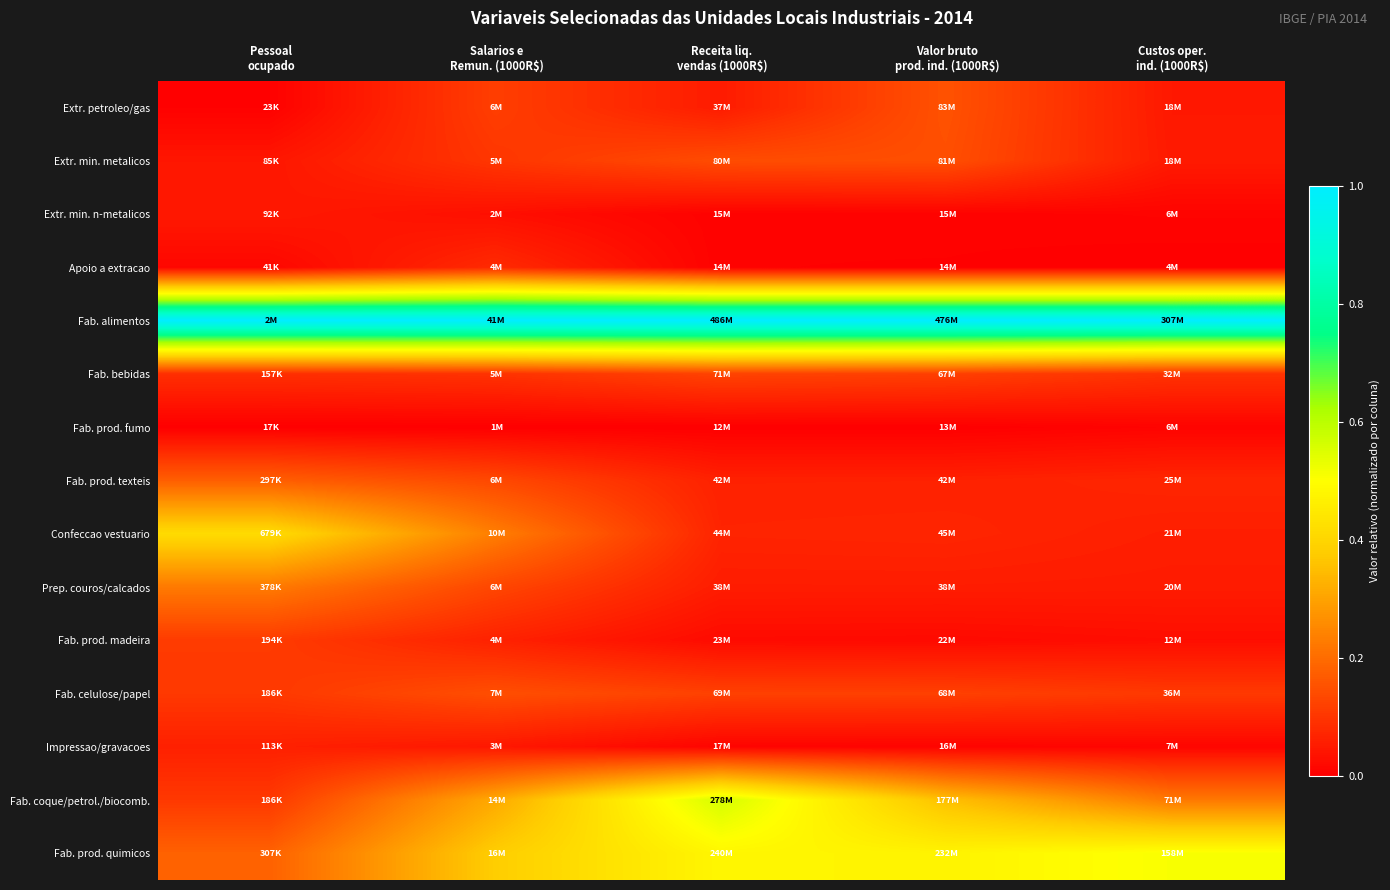

Reading left to right, transcribe all the data shown in this chart.

Extr. petroleo/gas: Pessoal
ocupado=0.0	Salarios e
Remun. (1000R$)=0.1	Receita liq.
vendas (1000R$)=0.1	Valor bruto
prod. ind. (1000R$)=0.2	Custos oper.
ind. (1000R$)=0.0
Extr. min. metalicos: Pessoal
ocupado=0.0	Salarios e
Remun. (1000R$)=0.1	Receita liq.
vendas (1000R$)=0.1	Valor bruto
prod. ind. (1000R$)=0.1	Custos oper.
ind. (1000R$)=0.0
Extr. min. n-metalicos: Pessoal
ocupado=0.0	Salarios e
Remun. (1000R$)=0.0	Receita liq.
vendas (1000R$)=0.0	Valor bruto
prod. ind. (1000R$)=0.0	Custos oper.
ind. (1000R$)=0.0
Apoio a extracao: Pessoal
ocupado=0.0	Salarios e
Remun. (1000R$)=0.1	Receita liq.
vendas (1000R$)=0.0	Valor bruto
prod. ind. (1000R$)=0.0	Custos oper.
ind. (1000R$)=0.0
Fab. alimentos: Pessoal
ocupado=1.0	Salarios e
Remun. (1000R$)=1.0	Receita liq.
vendas (1000R$)=1.0	Valor bruto
prod. ind. (1000R$)=1.0	Custos oper.
ind. (1000R$)=1.0
Fab. bebidas: Pessoal
ocupado=0.1	Salarios e
Remun. (1000R$)=0.1	Receita liq.
vendas (1000R$)=0.1	Valor bruto
prod. ind. (1000R$)=0.1	Custos oper.
ind. (1000R$)=0.1
Fab. prod. fumo: Pessoal
ocupado=0.0	Salarios e
Remun. (1000R$)=0.0	Receita liq.
vendas (1000R$)=0.0	Valor bruto
prod. ind. (1000R$)=0.0	Custos oper.
ind. (1000R$)=0.0
Fab. prod. texteis: Pessoal
ocupado=0.2	Salarios e
Remun. (1000R$)=0.1	Receita liq.
vendas (1000R$)=0.1	Valor bruto
prod. ind. (1000R$)=0.1	Custos oper.
ind. (1000R$)=0.1
Confeccao vestuario: Pessoal
ocupado=0.4	Salarios e
Remun. (1000R$)=0.2	Receita liq.
vendas (1000R$)=0.1	Valor bruto
prod. ind. (1000R$)=0.1	Custos oper.
ind. (1000R$)=0.1
Prep. couros/calcados: Pessoal
ocupado=0.2	Salarios e
Remun. (1000R$)=0.1	Receita liq.
vendas (1000R$)=0.1	Valor bruto
prod. ind. (1000R$)=0.1	Custos oper.
ind. (1000R$)=0.1
Fab. prod. madeira: Pessoal
ocupado=0.1	Salarios e
Remun. (1000R$)=0.1	Receita liq.
vendas (1000R$)=0.0	Valor bruto
prod. ind. (1000R$)=0.0	Custos oper.
ind. (1000R$)=0.0
Fab. celulose/papel: Pessoal
ocupado=0.1	Salarios e
Remun. (1000R$)=0.1	Receita liq.
vendas (1000R$)=0.1	Valor bruto
prod. ind. (1000R$)=0.1	Custos oper.
ind. (1000R$)=0.1
Impressao/gravacoes: Pessoal
ocupado=0.1	Salarios e
Remun. (1000R$)=0.0	Receita liq.
vendas (1000R$)=0.0	Valor bruto
prod. ind. (1000R$)=0.0	Custos oper.
ind. (1000R$)=0.0
Fab. coque/petrol./biocomb.: Pessoal
ocupado=0.1	Salarios e
Remun. (1000R$)=0.3	Receita liq.
vendas (1000R$)=0.6	Valor bruto
prod. ind. (1000R$)=0.4	Custos oper.
ind. (1000R$)=0.2
Fab. prod. quimicos: Pessoal
ocupado=0.2	Salarios e
Remun. (1000R$)=0.4	Receita liq.
vendas (1000R$)=0.5	Valor bruto
prod. ind. (1000R$)=0.5	Custos oper.
ind. (1000R$)=0.5